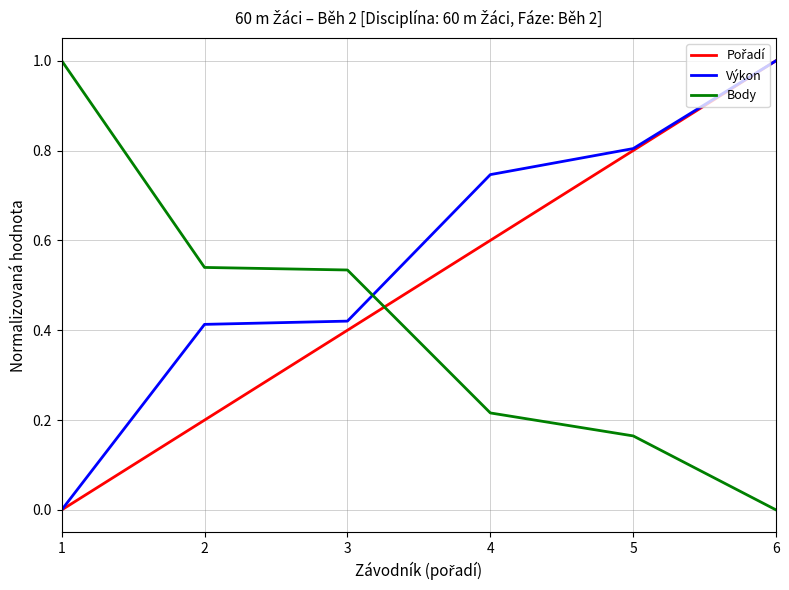

At which label is Výkon closest to 0?

1